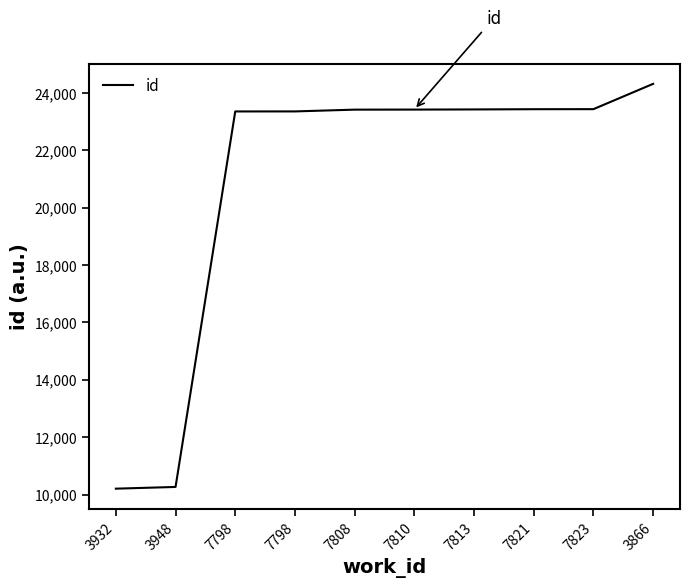

What is the label of the 8th point from the left?

7821